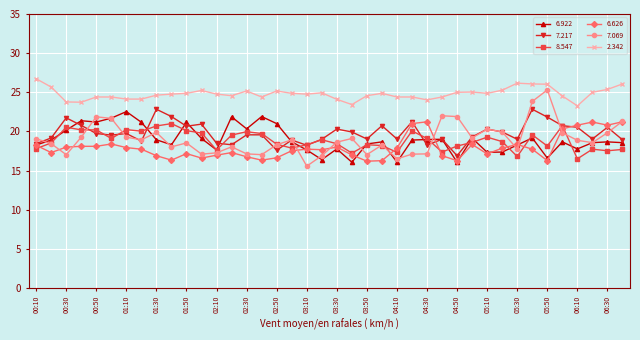

What is the minimum value shown in the chart?

15.6